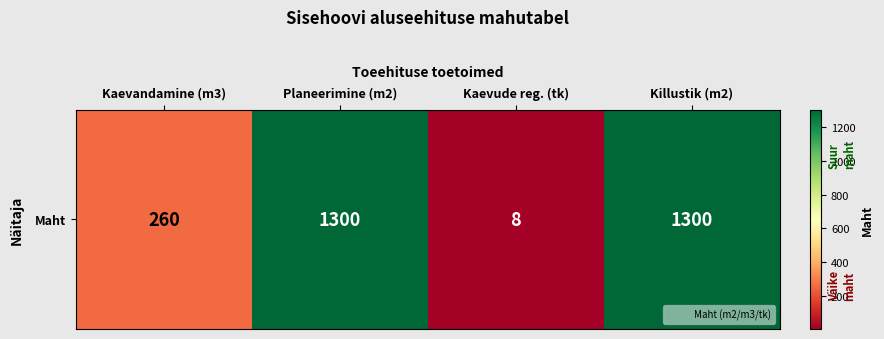

Between Planeerimine (m2) and Kaevude reg. (tk), which is larger?

Planeerimine (m2)